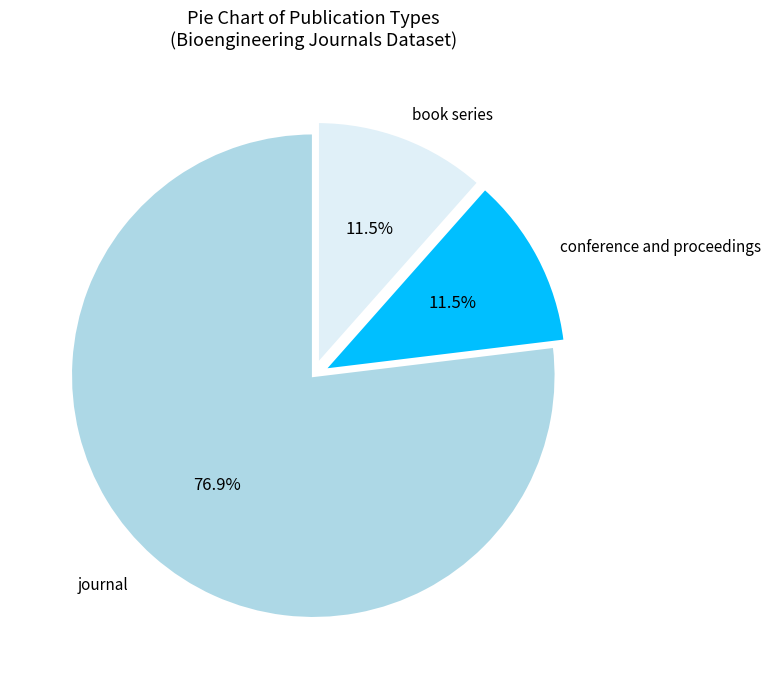

Which category has the biggest portion of the pie?

journal